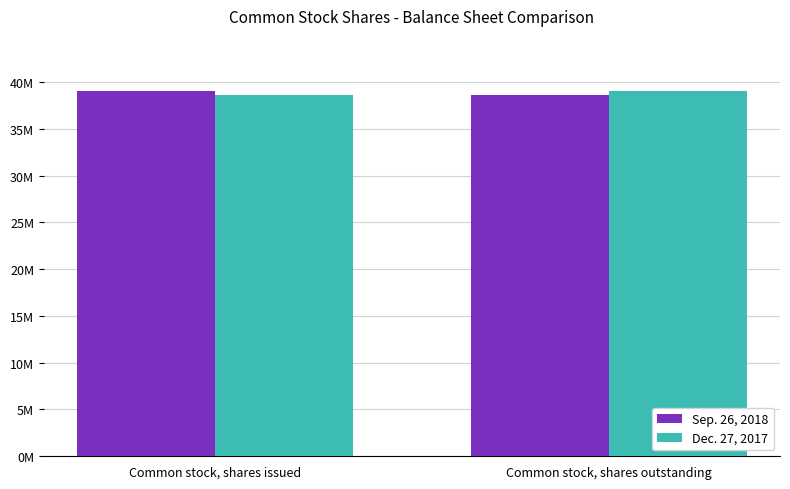

What is the difference between the highest and lowest values at Common stock, shares outstanding?

404886